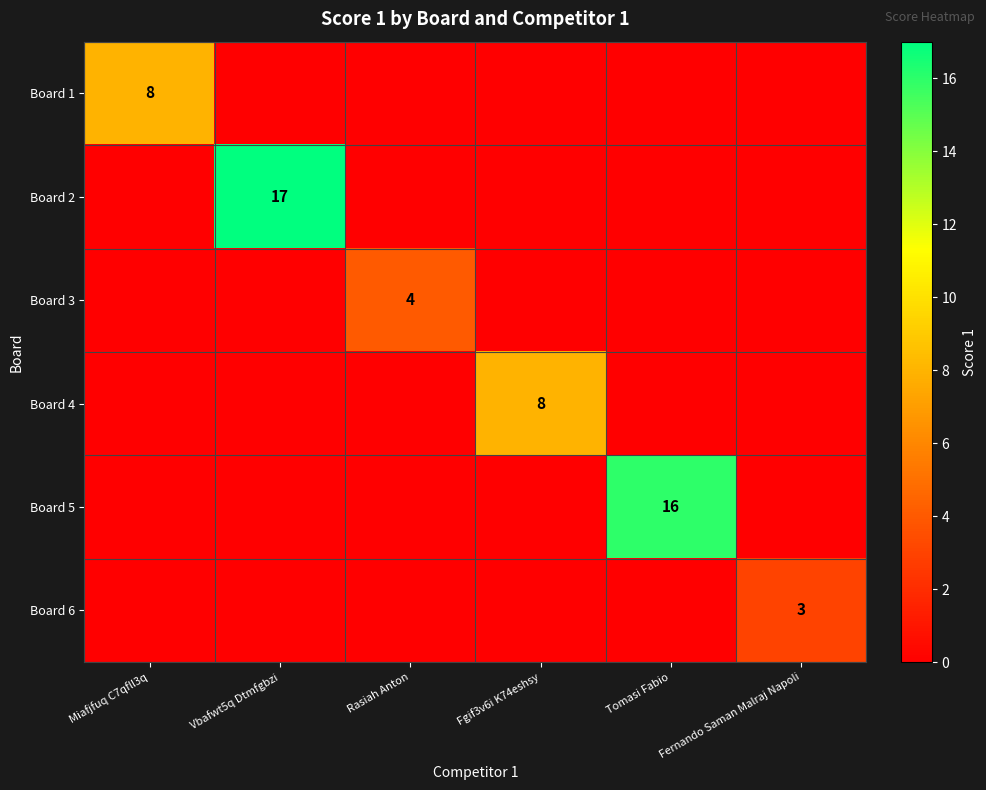

Count the number of categories in the chart.

6